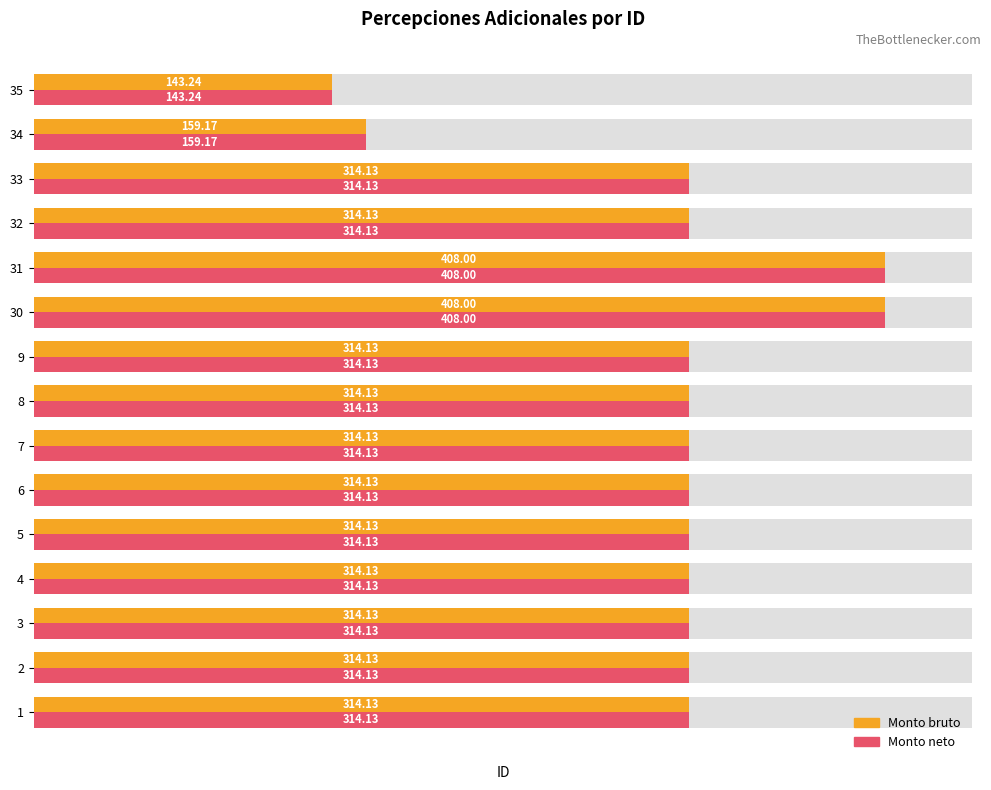

What is the total value across all series at 5?

628.3